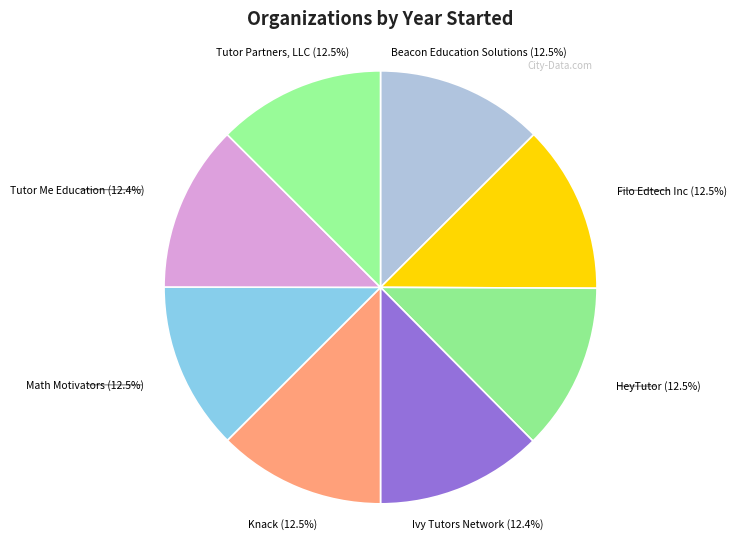

How many slices are in this pie chart?

8